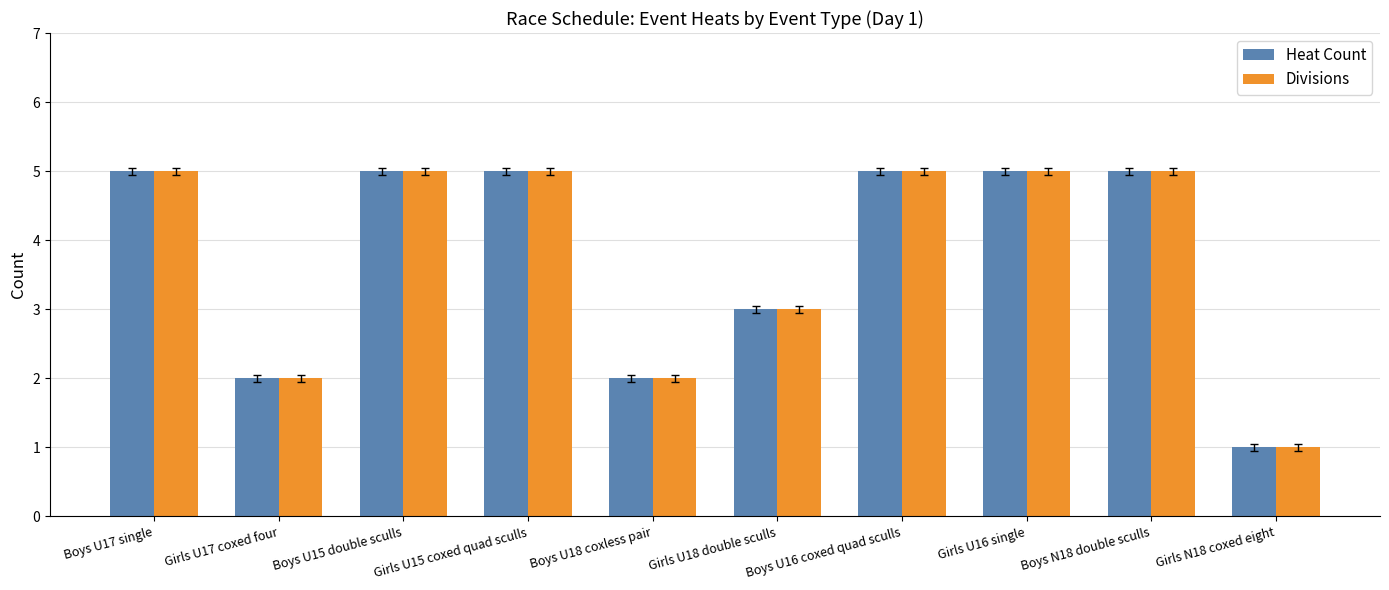

Reading left to right, list all the values displayed in this chart.

Heat Count: 5	2	5	5	2	3	5	5	5	1
Divisions: 5	2	5	5	2	3	5	5	5	1